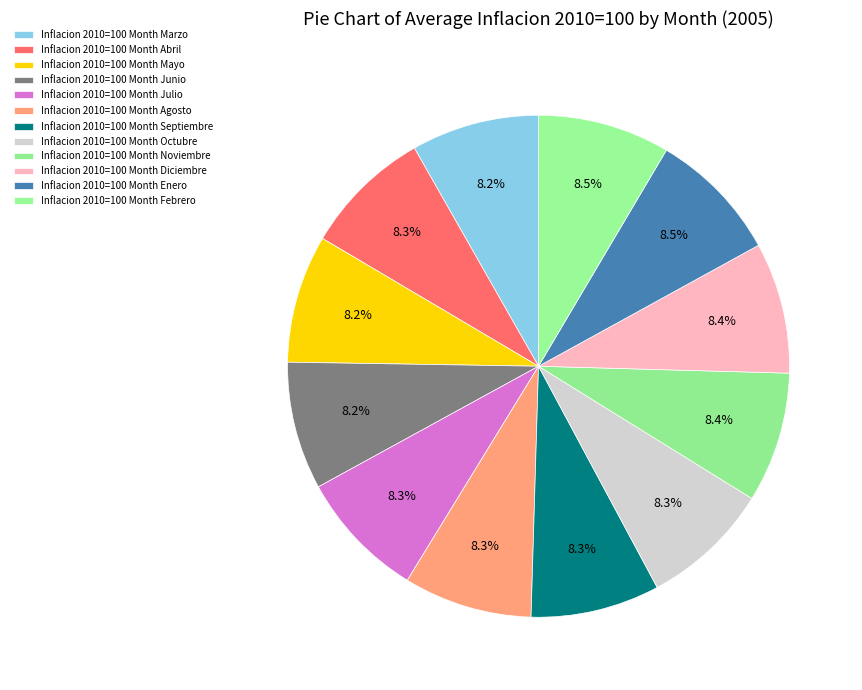

To the nearest percent, what is the average slice percentage?

8%